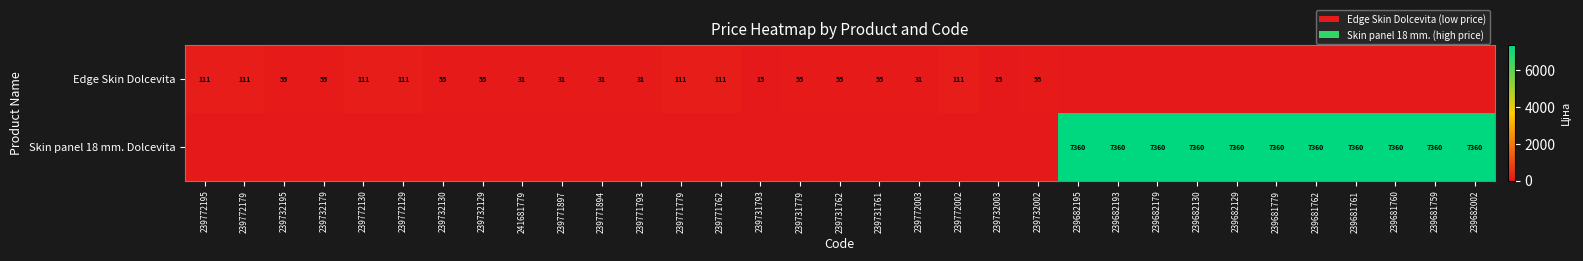

The value of Skin panel 18 mm. Dolcevita at 239682179 is 11038. True or false?

False